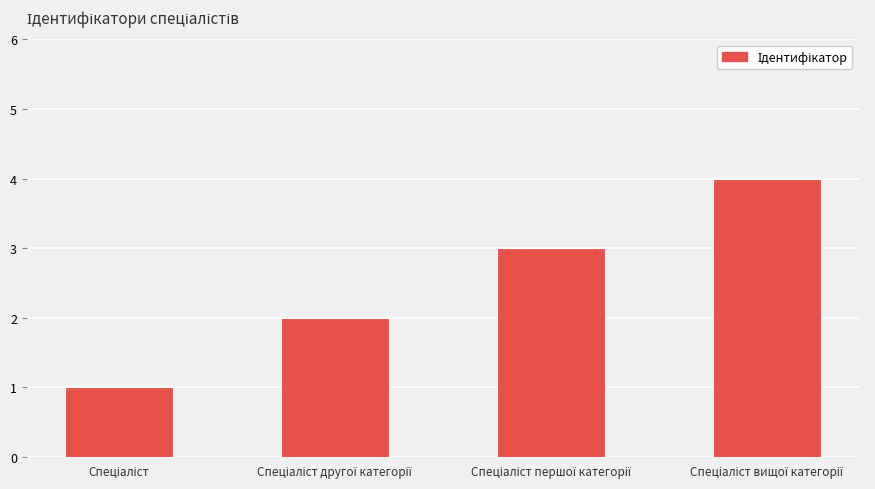

What is the sum of all values?

10